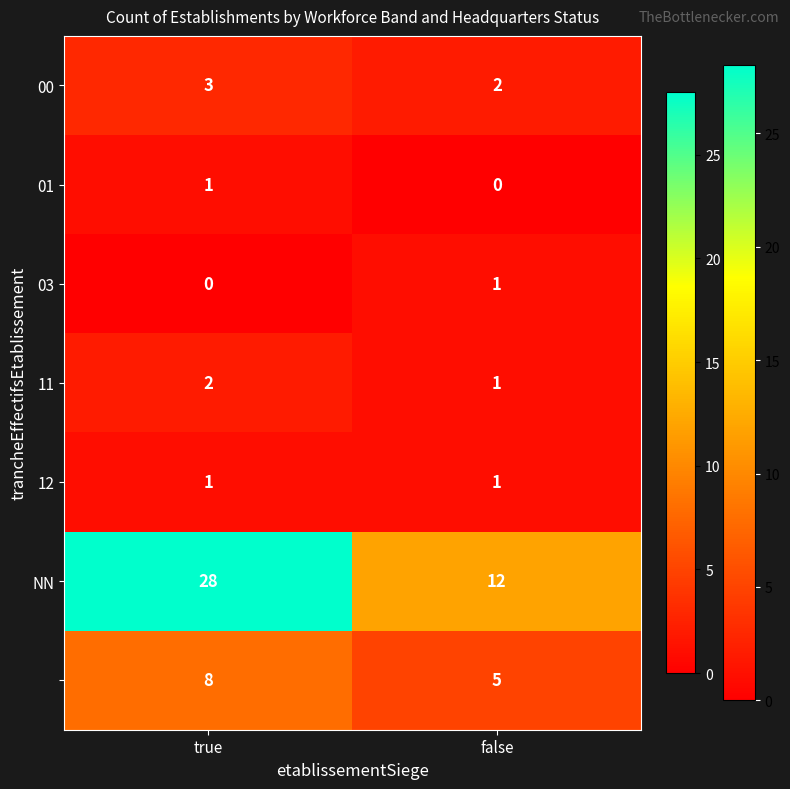

What is the greatest value displayed?

28